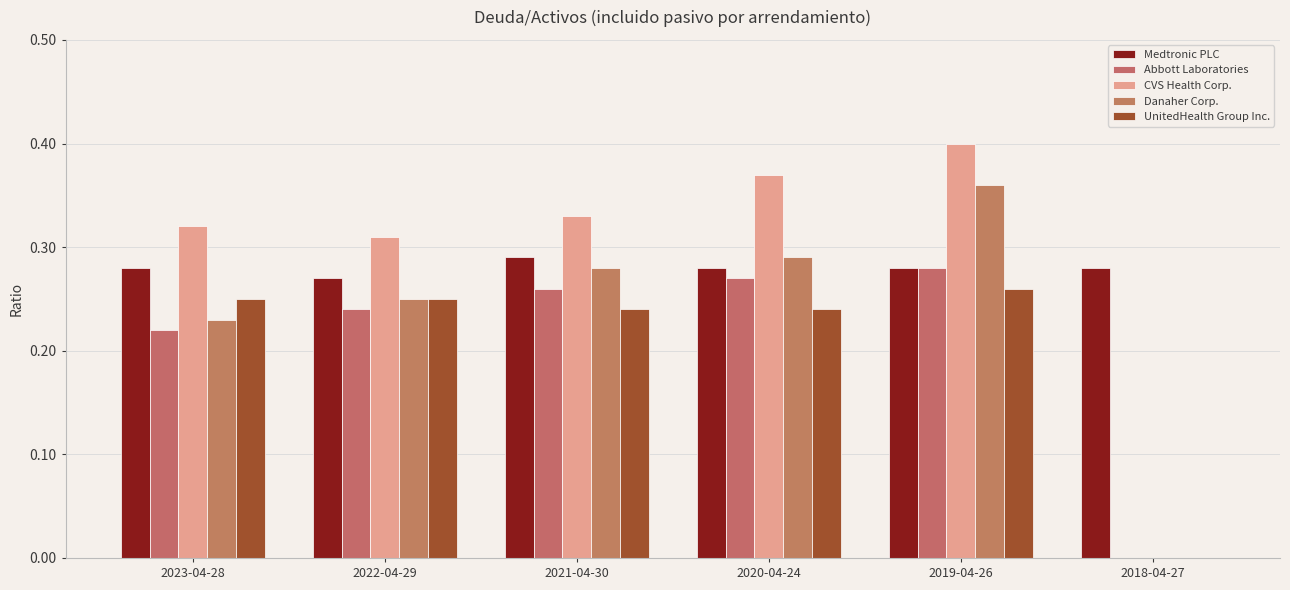

Reading left to right, extract all data points from this chart.

Medtronic PLC: 0.3	0.3	0.3	0.3	0.3	0.3
Abbott Laboratories: 0.2	0.2	0.3	0.3	0.3	0.0
CVS Health Corp.: 0.3	0.3	0.3	0.4	0.4	0.0
Danaher Corp.: 0.2	0.2	0.3	0.3	0.4	0.0
UnitedHealth Group Inc.: 0.2	0.2	0.2	0.2	0.3	0.0